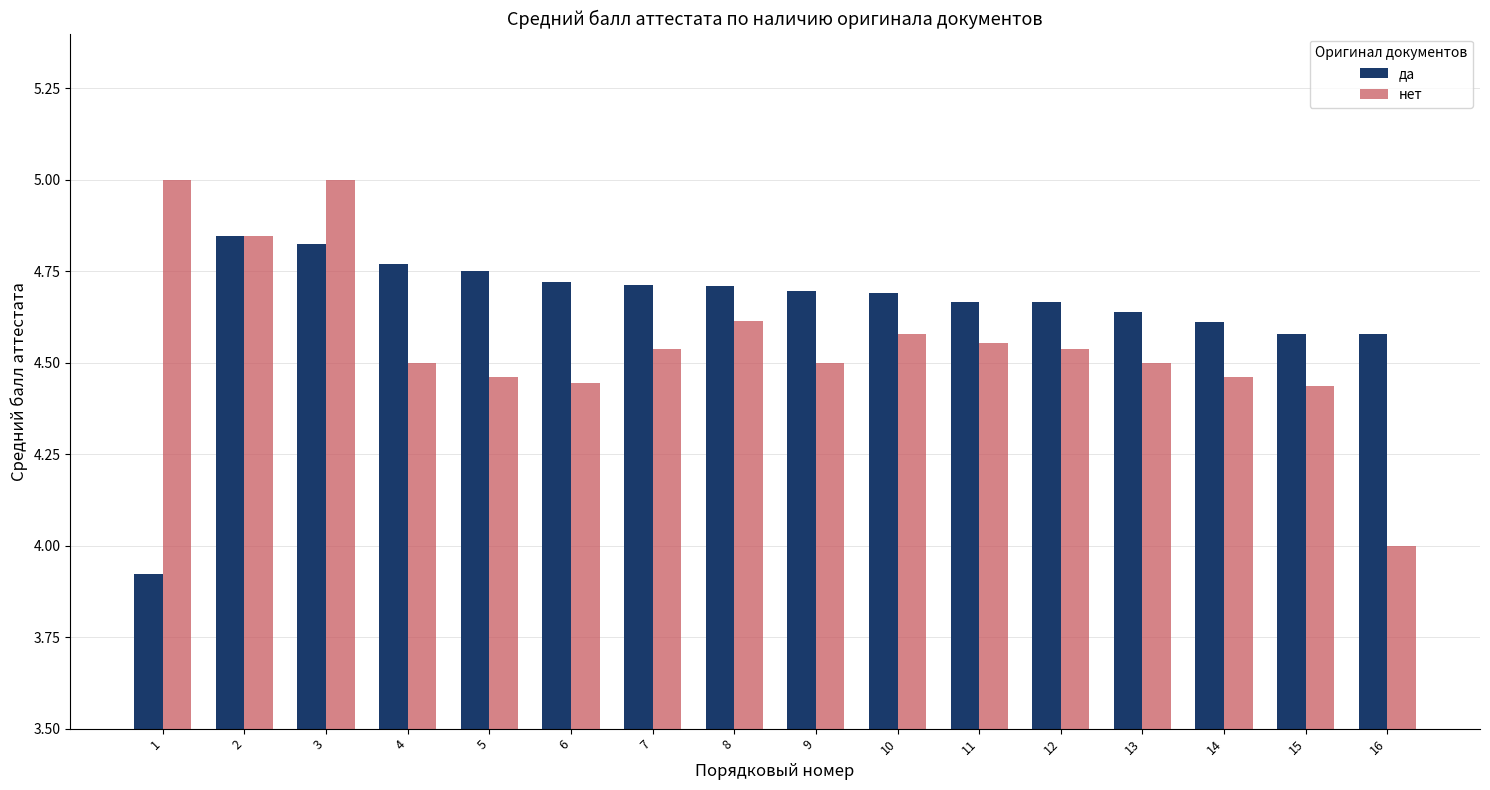

Between 8 and 15, which series saw the biggest shift?

нет